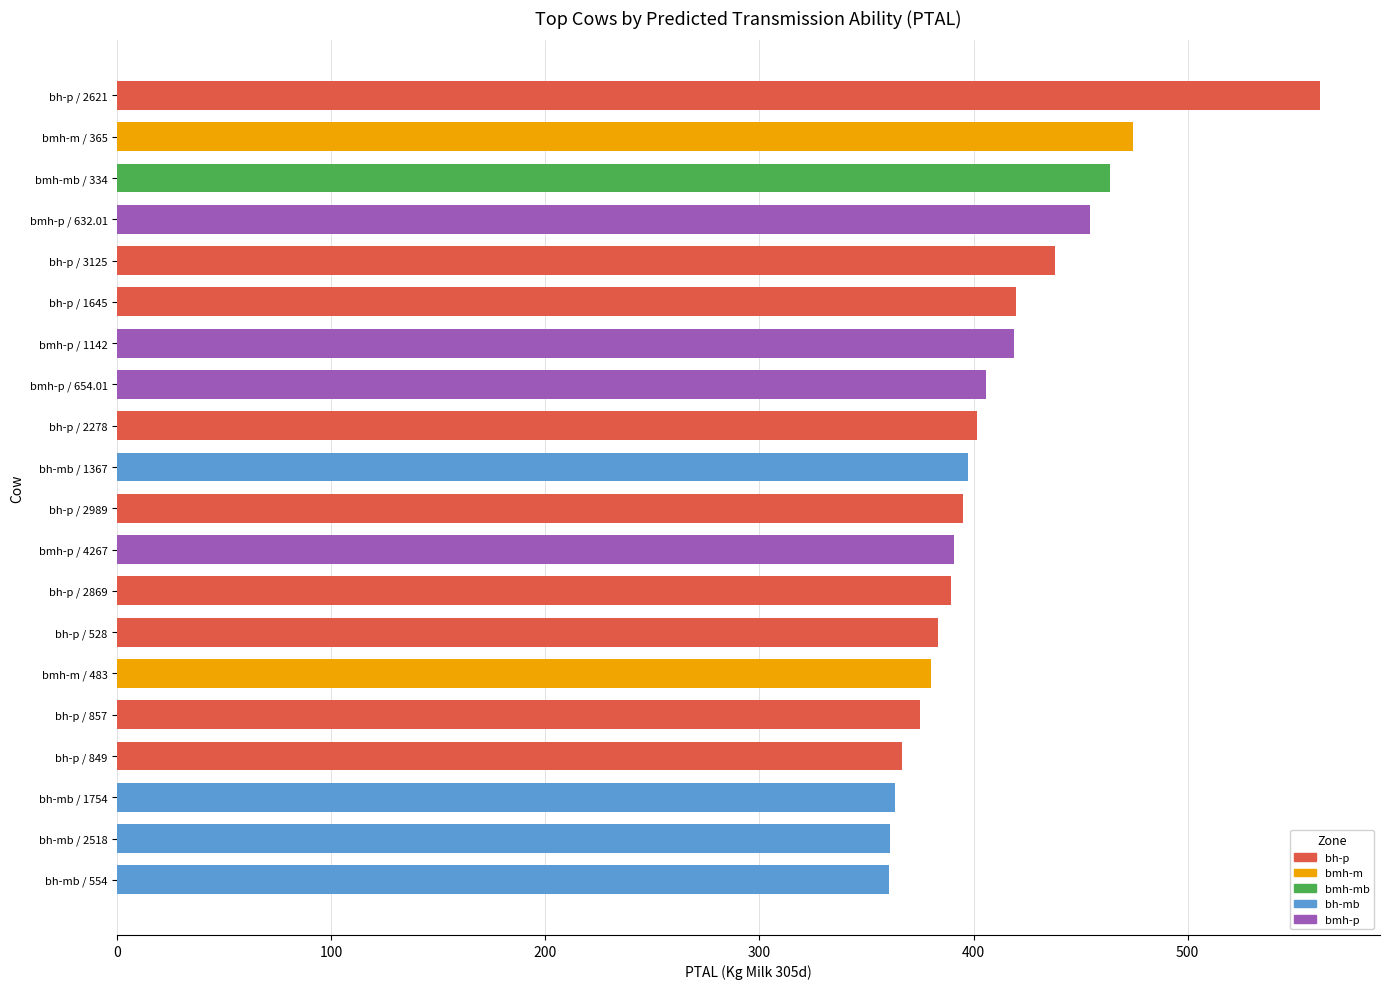

Does the chart contain any negative values?

No